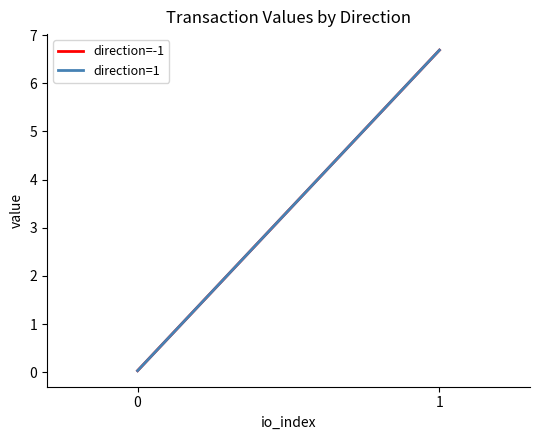

True or false: direction=-1 has a value of 2.7 at 1.

False